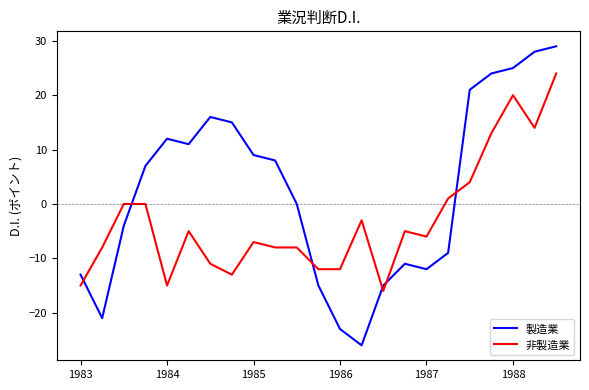

Which series has the largest range (max minus min)?

製造業